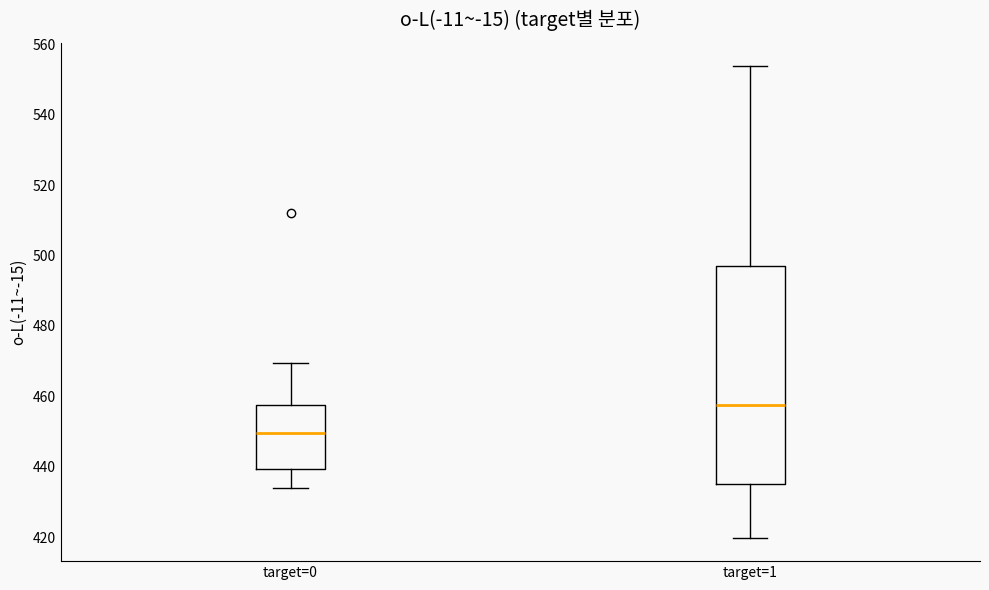

Reading left to right, transcribe this box plot: for each box, give where its median line is, the range the box spans, and where its two whiskers end, as read against the y-axis. The values are not printed on the chart, so give them approximately, as read against the axis.

target=0: median 450, box 440 to 458, whiskers 434 to 470
target=1: median 458, box 436 to 498, whiskers 420 to 554